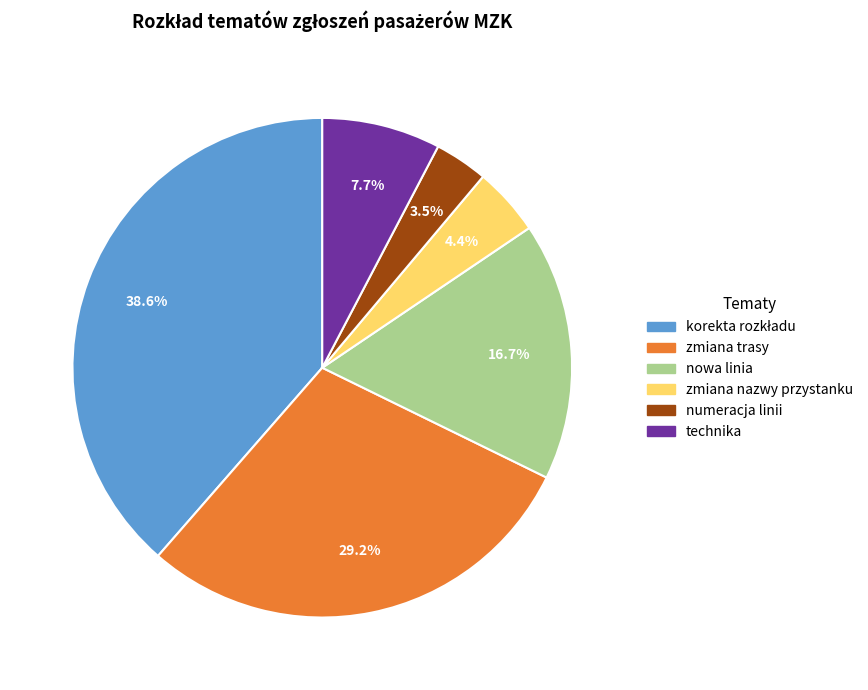

To the nearest percent, what is the difference between the technika and numeracja linii slice percentages?

4%